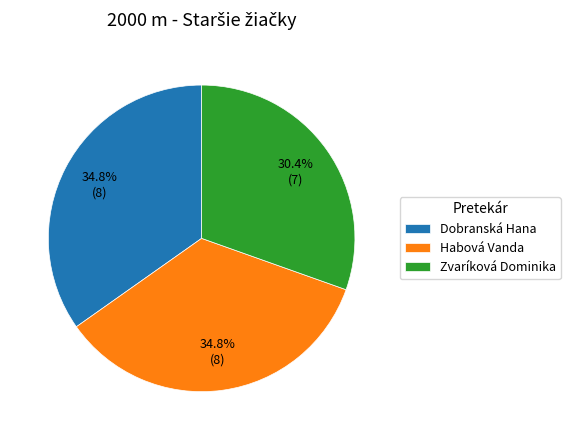

What is the smallest slice in the pie chart?

Zvaríková Dominika